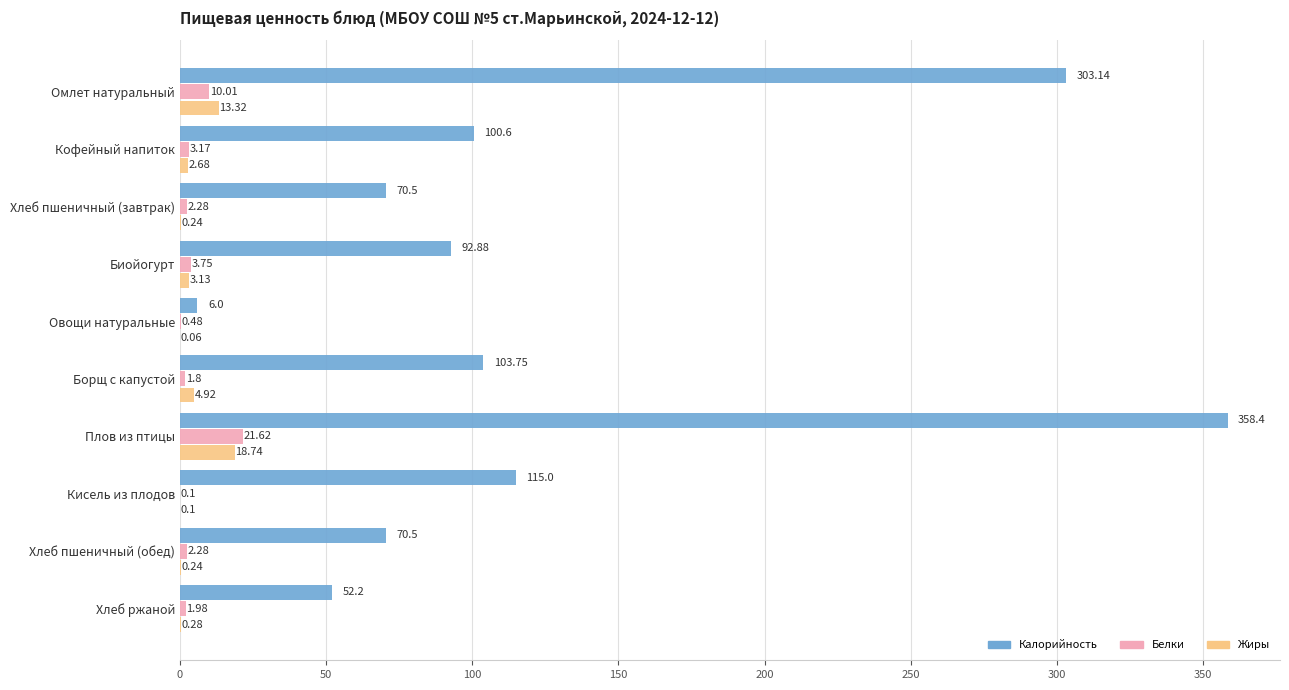

At which category does the chart reach its peak across all series?

Плов из птицы